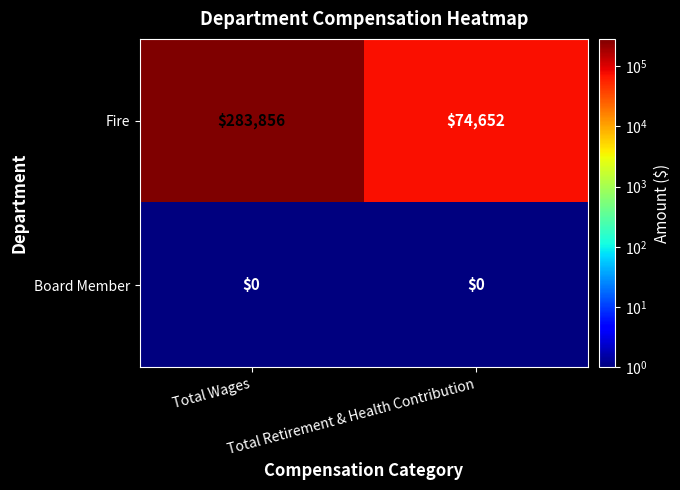

Which series has the largest total across all categories?

Fire